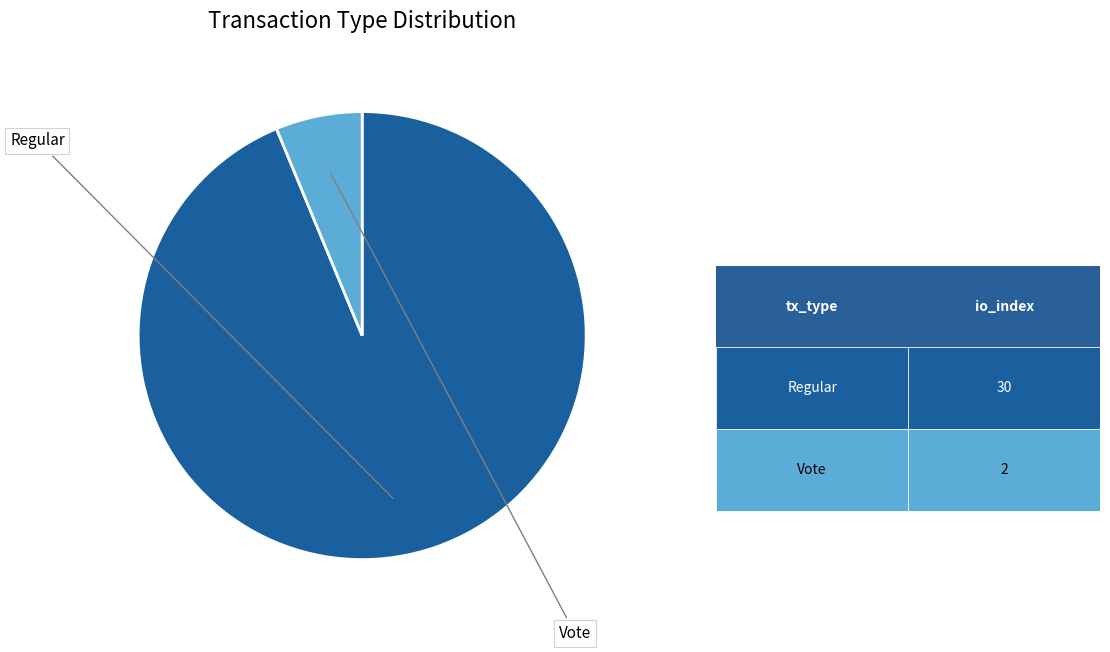

Is there any slice that represents more than half of the pie?

Yes